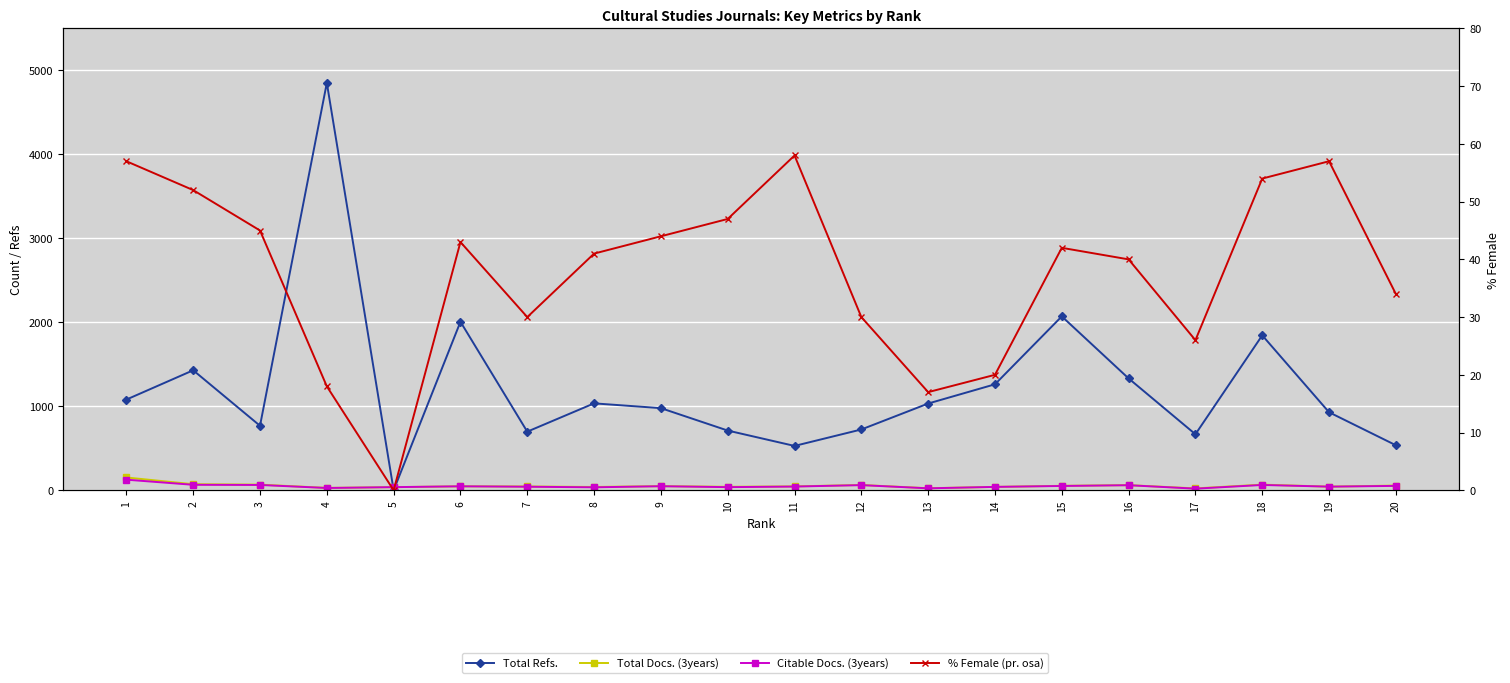

How many series are shown in this chart?

4